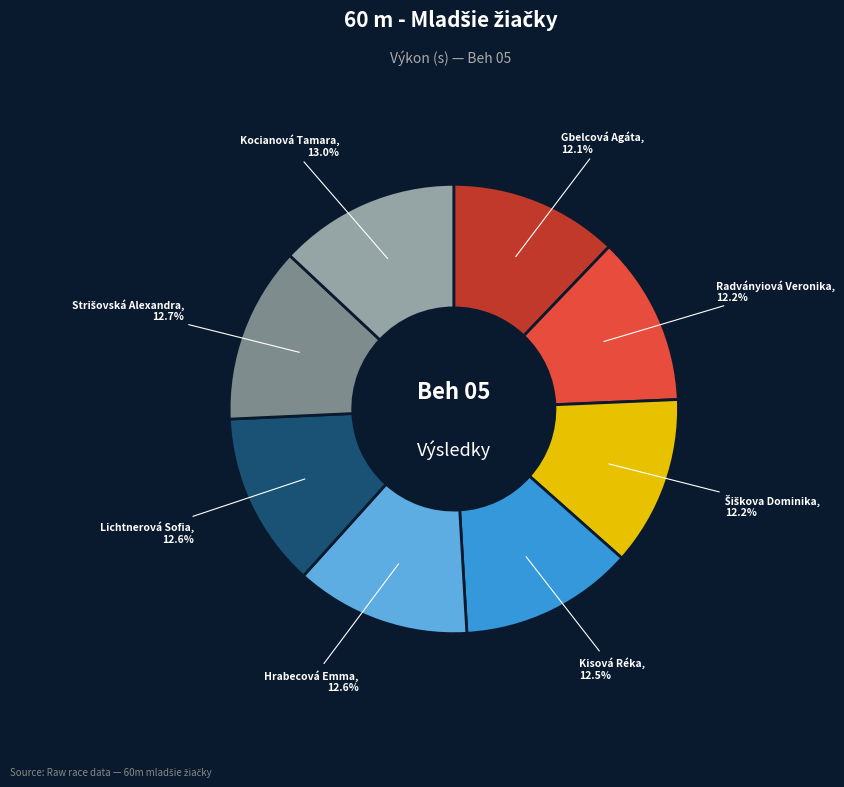

How much of the chart is everything except Gbelcová Agáta?

87.9%